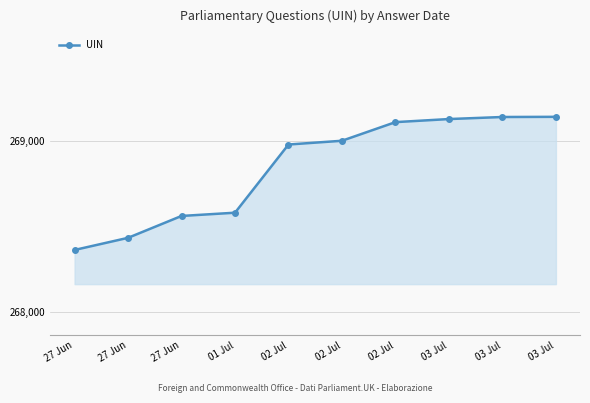

What is the change in value from 27 Jun to 02 Jul?

+546